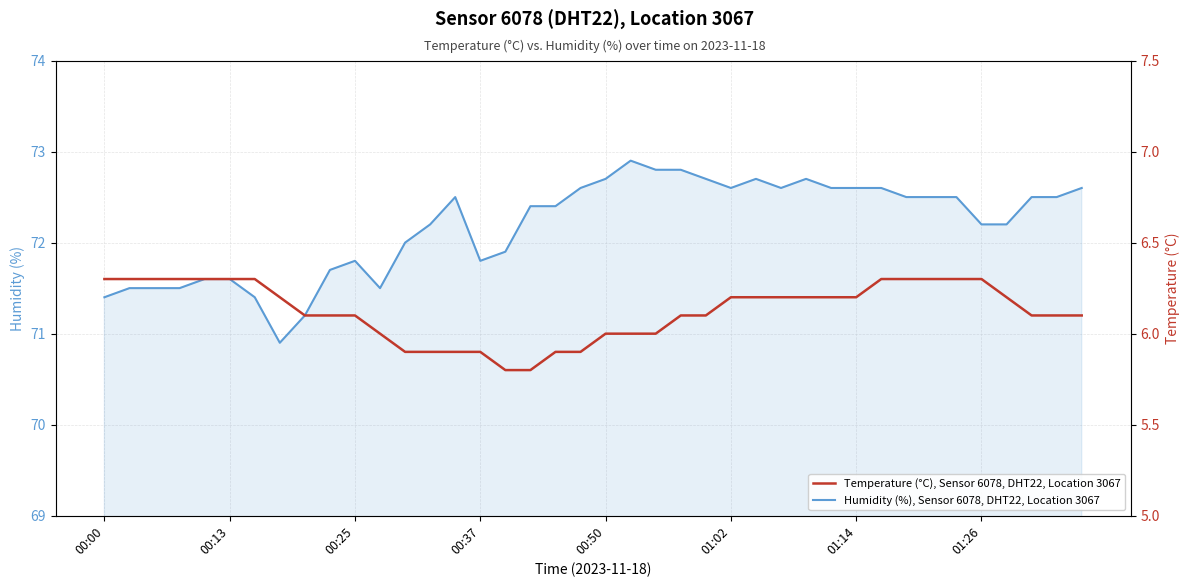

Rank the series at 17 from highest to lowest value.

Humidity (%), Sensor 6078, DHT22, Location 3067, Temperature (°C), Sensor 6078, DHT22, Location 3067